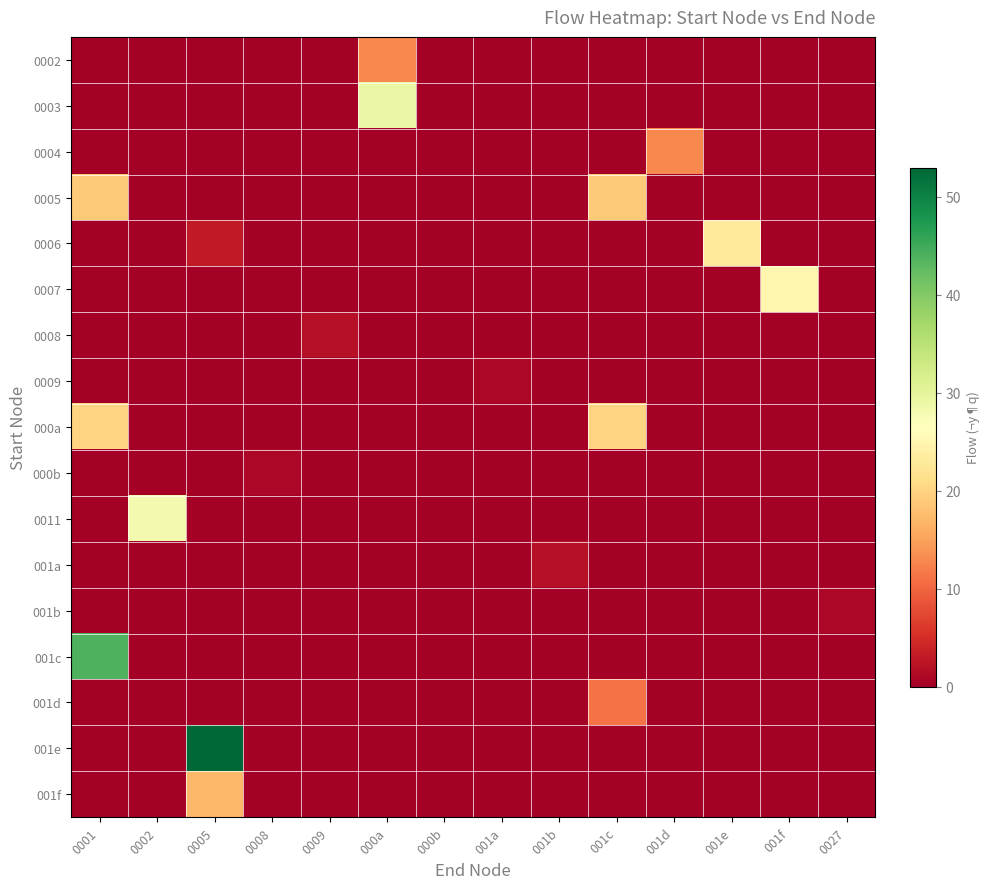

Rank the series by their maximum value, from highest to lowest.

001e, 001c, 0003, 0011, 0007, 0006, 000a, 0005, 001f, 0002, 0004, 001d, 0008, 001a, 0009, 000b, 001b